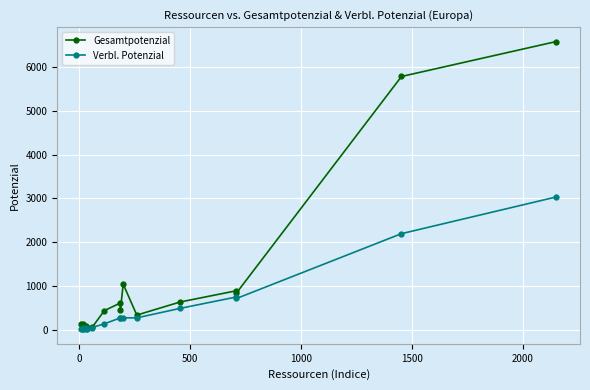

How many values in the Gesamtpotenzial series exceed 446?

8